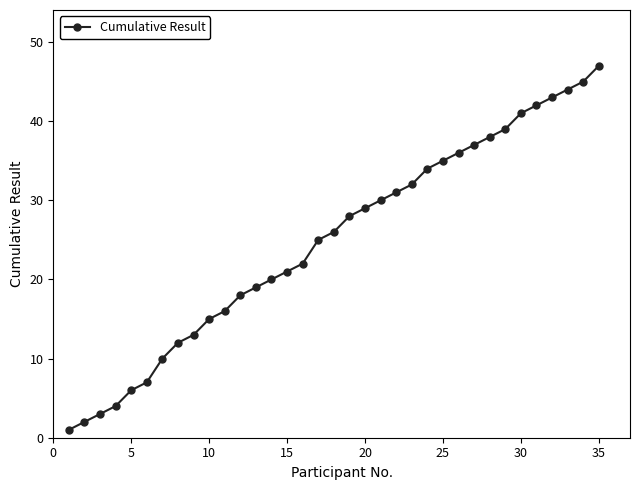

What is the value of the 23rd point from the left?

32